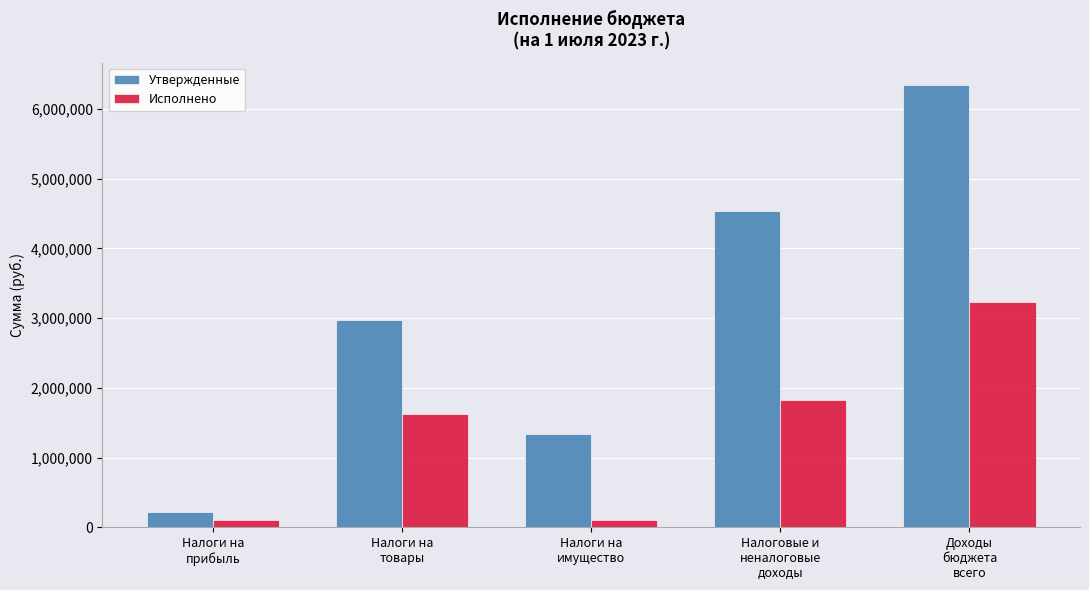

At which category is the sum across all series the highest?

Доходы
бюджета
всего